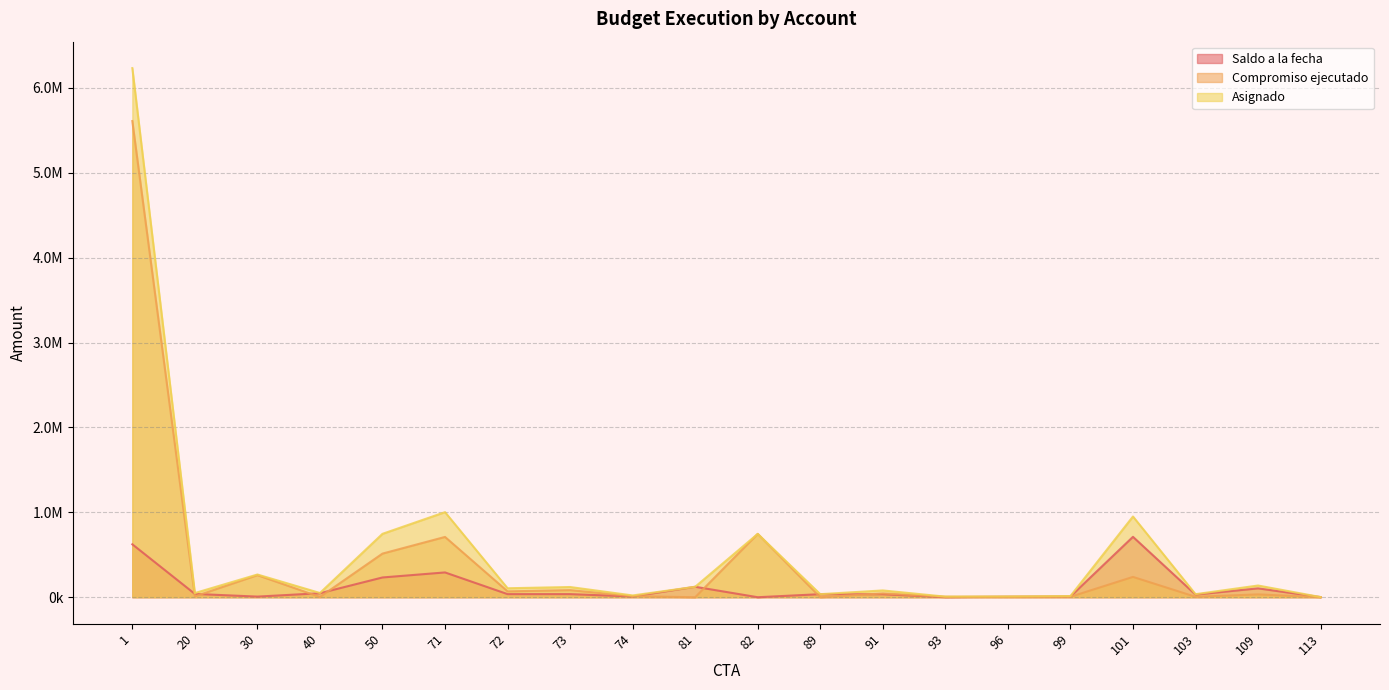

List the series in order of their peak value, lowest first.

Saldo a la fecha, Compromiso ejecutado, Asignado